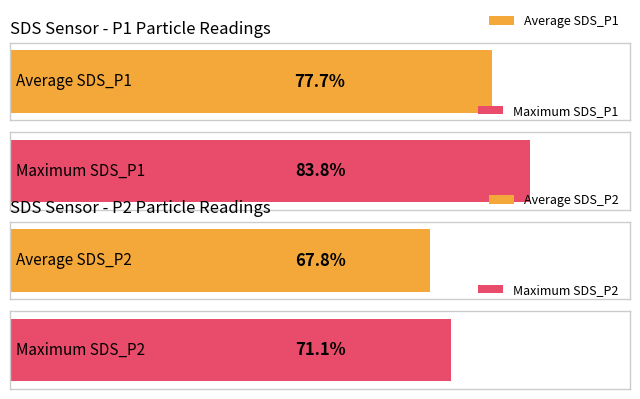

At -46, list the series in order from smallest to largest.

SDS_P2, SDS_P1